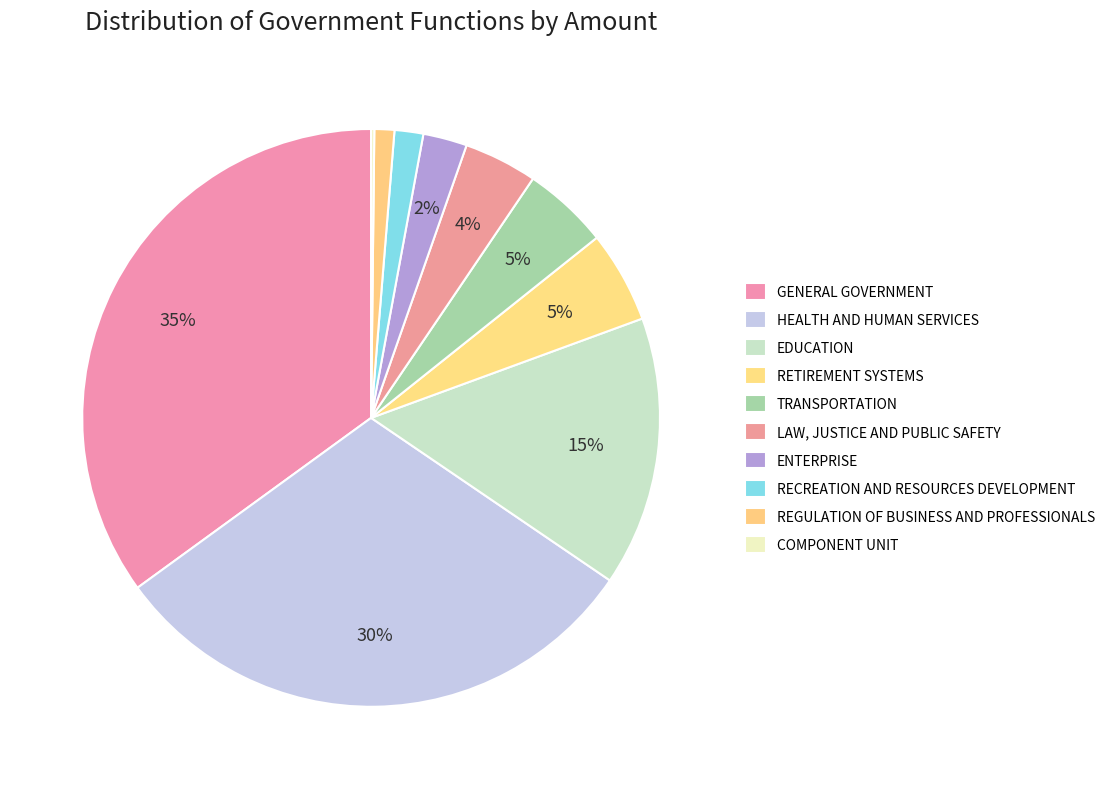

What is the change in value from TRANSPORTATION to REGULATION OF BUSINESS AND PROFESSIONALS?

-1167111800.4